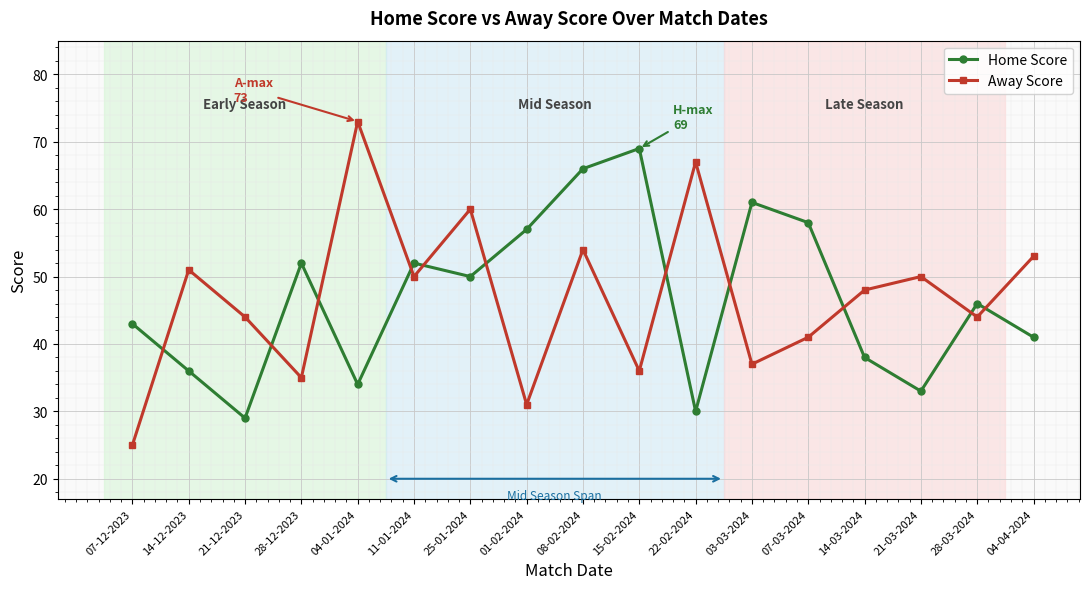

What are all the series names shown in the legend?

Home Score, Away Score